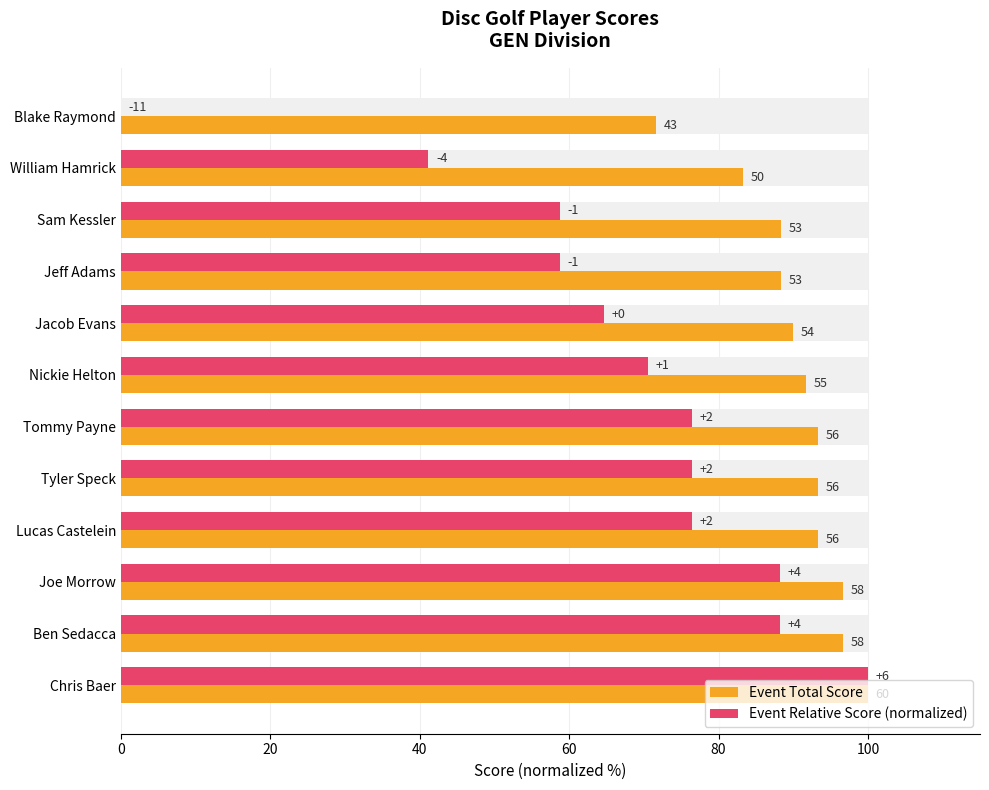

How many values in the Event Total Score series exceed 93?

6